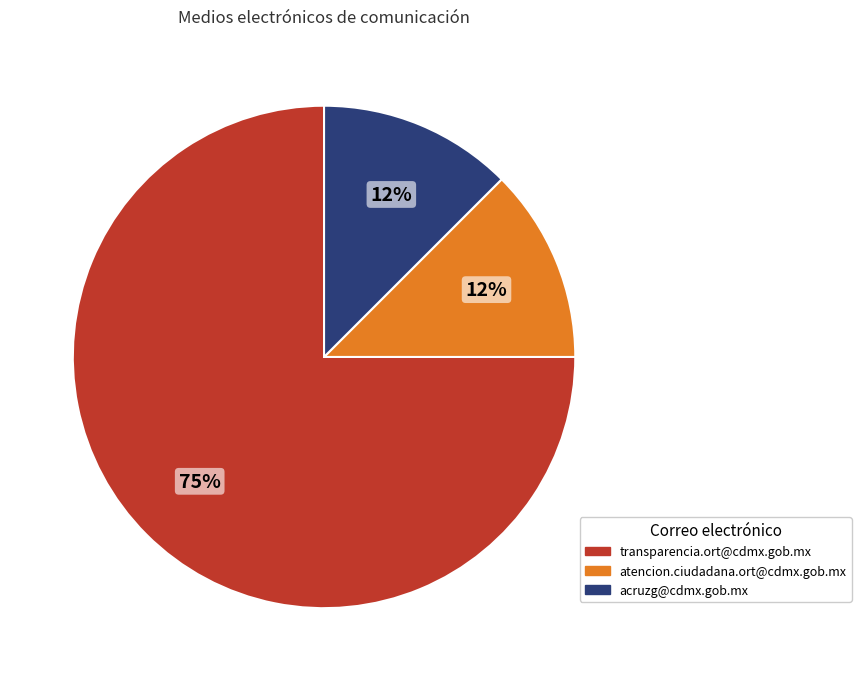

Approximately how many times larger is the value at acruzg@cdmx.gob.mx compared to transparencia.ort@cdmx.gob.mx?

0.2